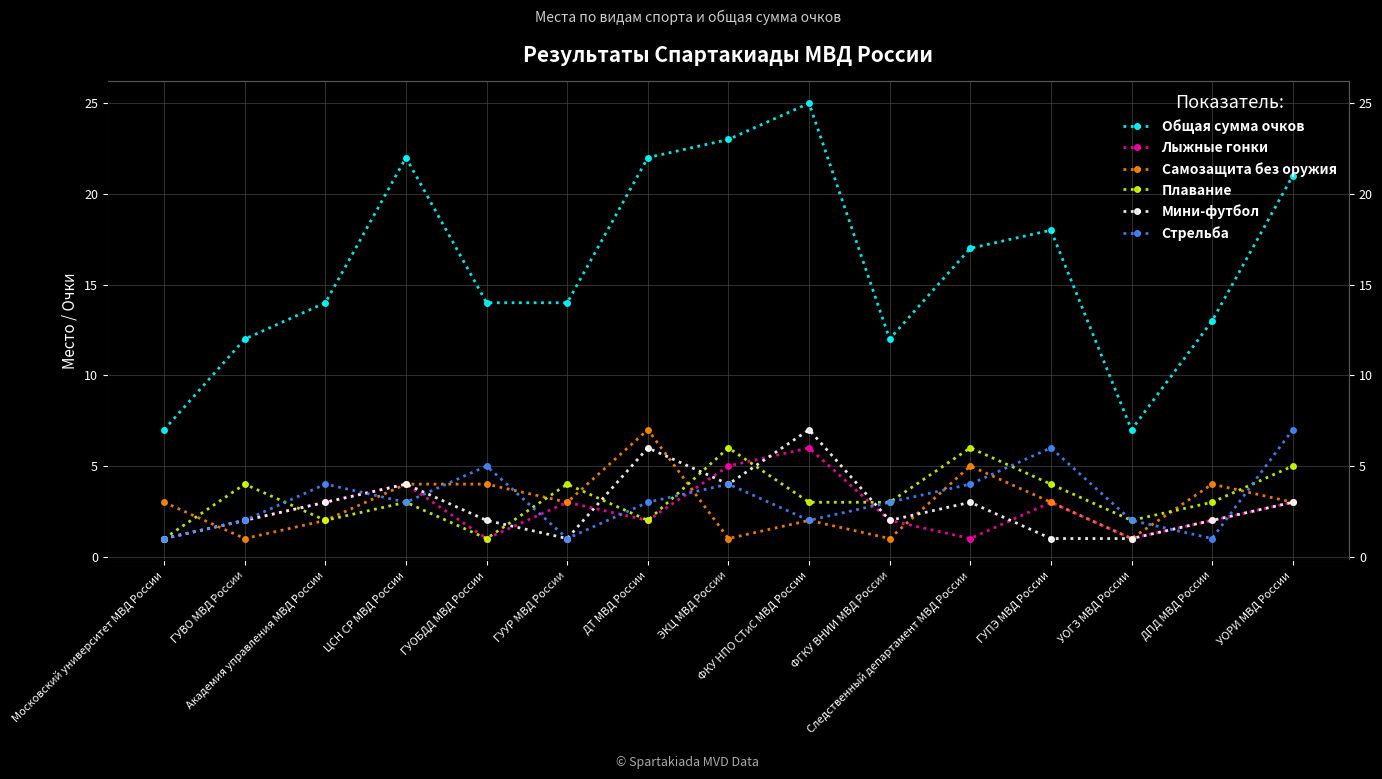

How many lines are shown in the chart?

6